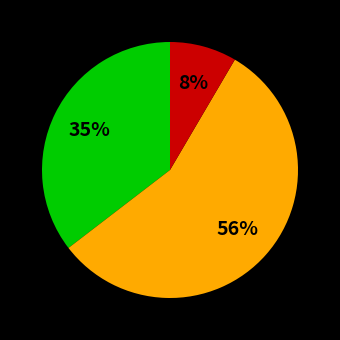

How many slices are in this pie chart?

3